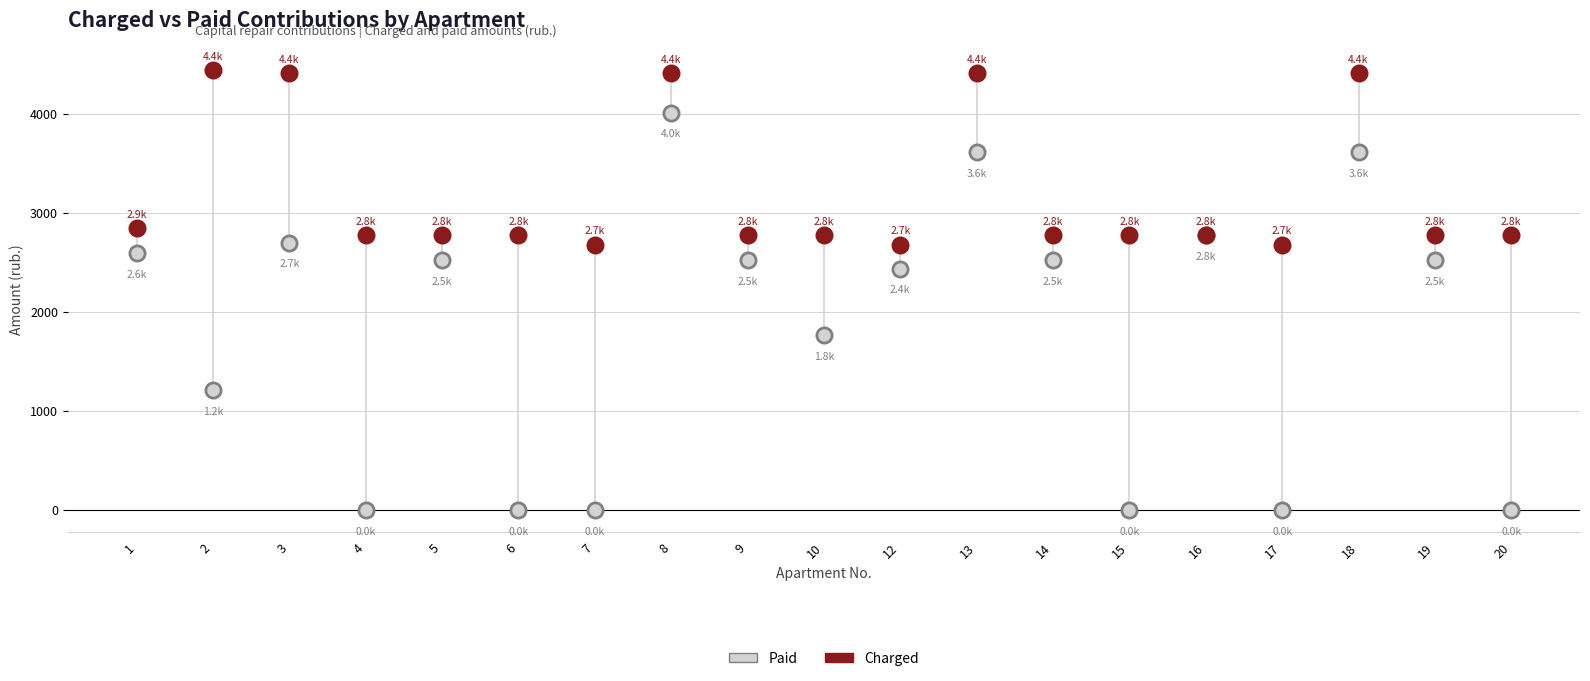

Across all series, what Y value is closest to 2222?

2437.6